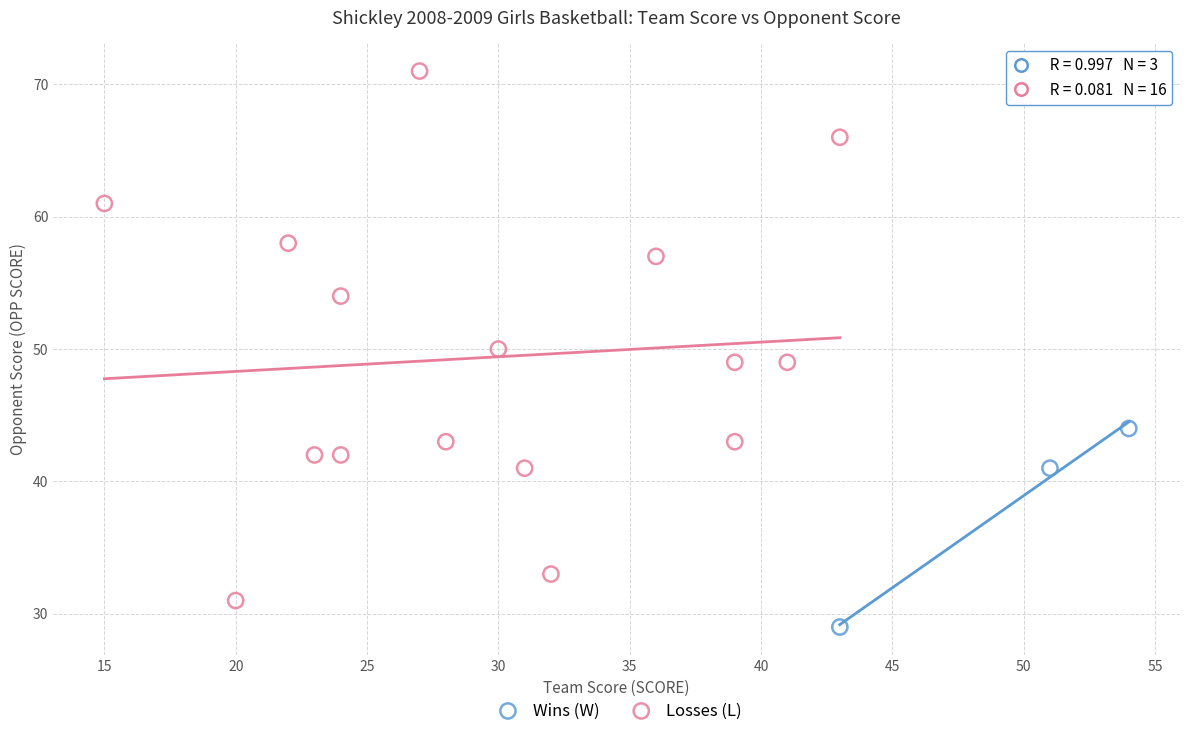

Which series has the widest spread of Y values?

Losses (L)